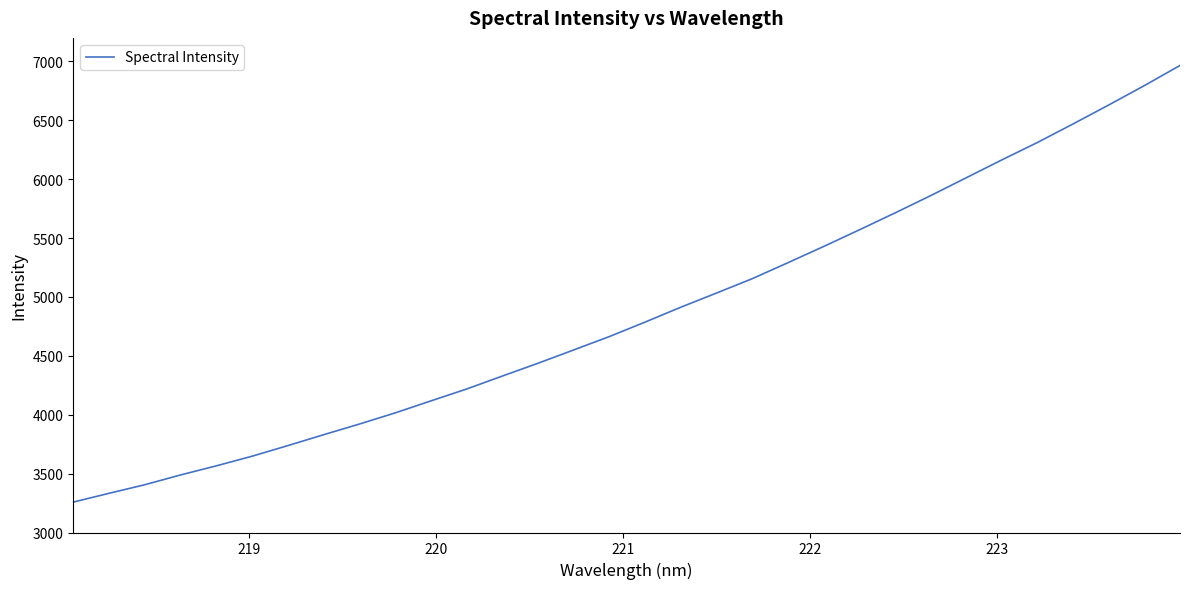

What is the difference between the maximum and minimum values?

3707.8